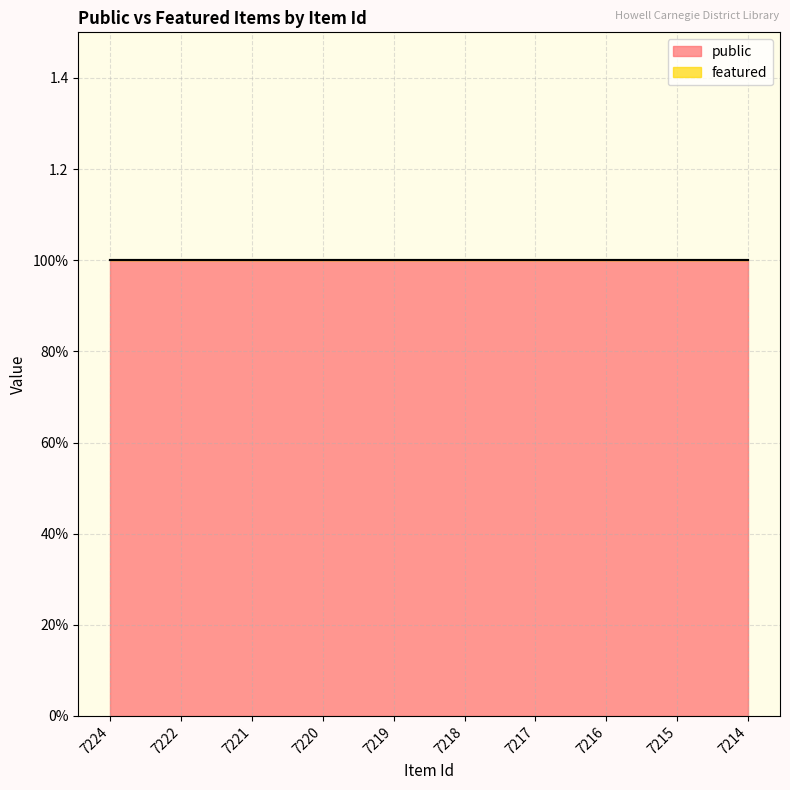

How many series are shown in this chart?

2